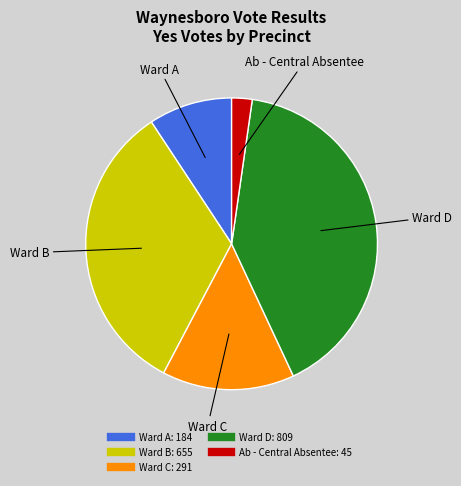

Which category has the smallest portion of the pie?

Ab - Central Absentee